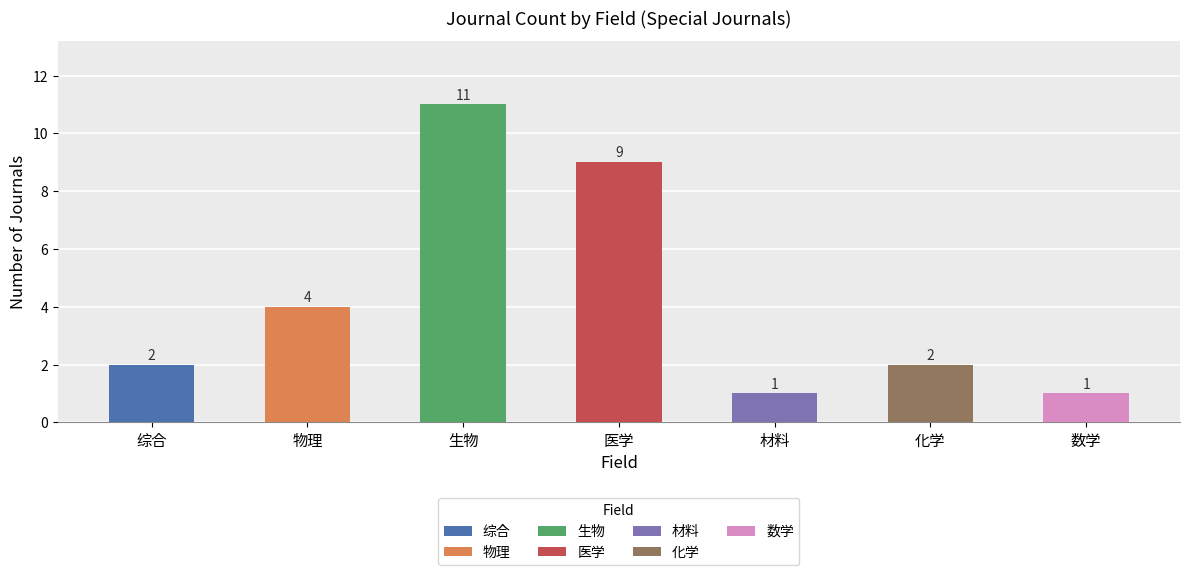

Reading right to left, what are all the values shown in this chart?

数学=1	化学=2	材料=1	医学=9	生物=11	物理=4	综合=2